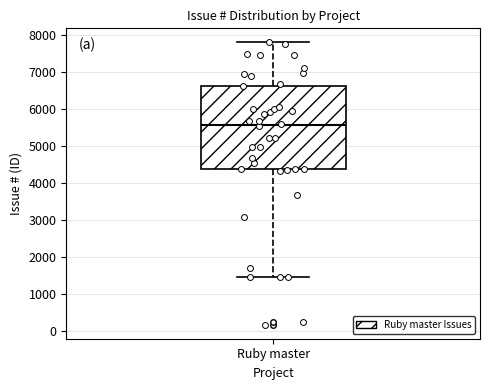

Read this box plot against the y-axis: the position of the median line, the range covered by the box, and the ends of both whiskers. The values are not printed on the chart, so give them approximately, as read against the axis.

median 5600, box 4400 to 6600, whiskers 1500 to 7800